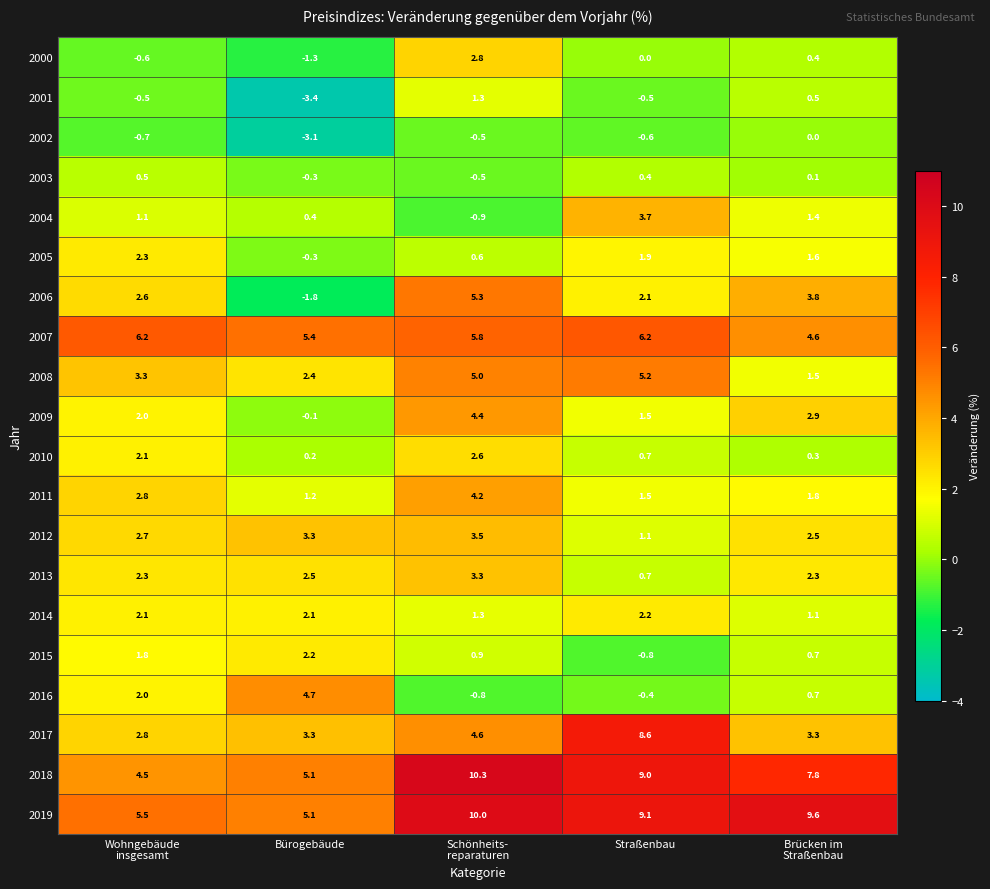

What is the sum of the 2008 values at Straßenbau and Bürogebäude?

7.6